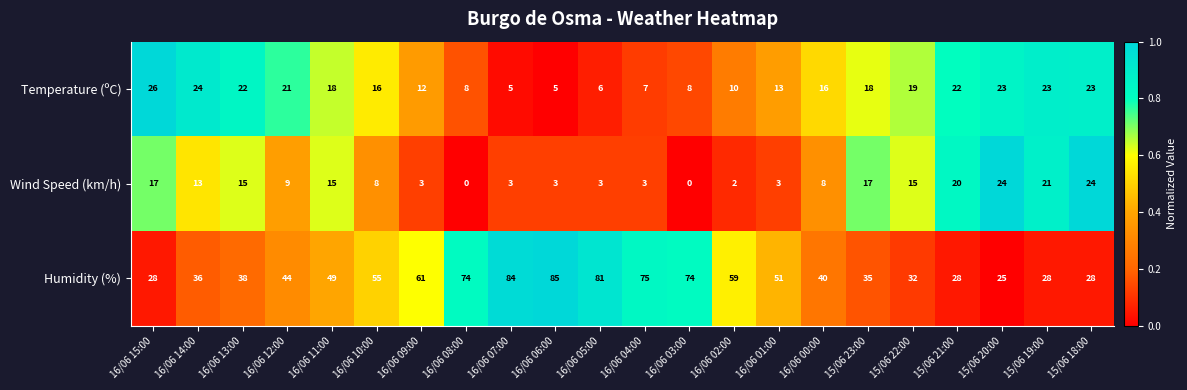

Read the Wind Speed (km/h) value at 15/06 21:00.

20